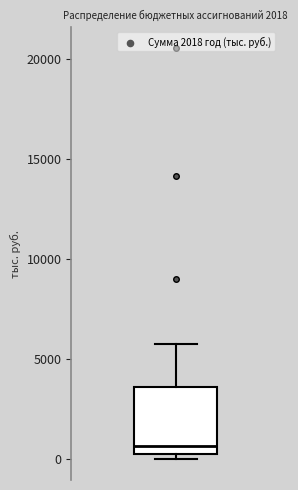

Where does the upper whisker of the box end on the y-axis? The values are not printed on the chart, so give them approximately, as read against the axis.

6000